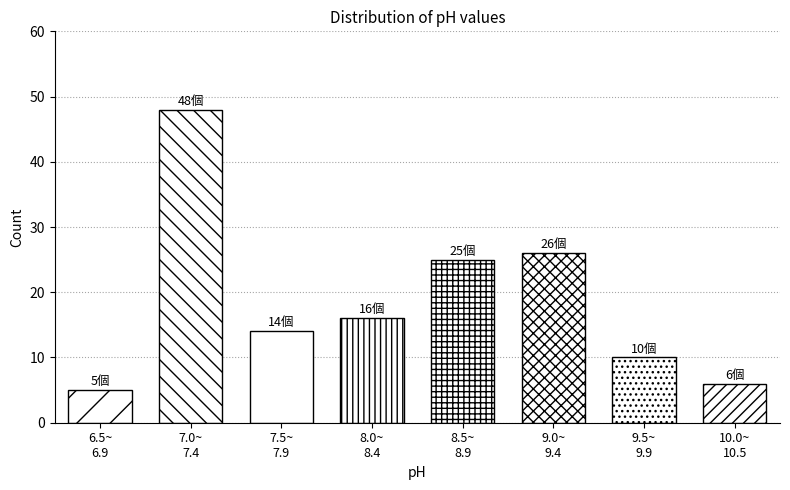

Reading right to left, what are all the values shown in this chart?

6	10	26	25	16	14	48	5